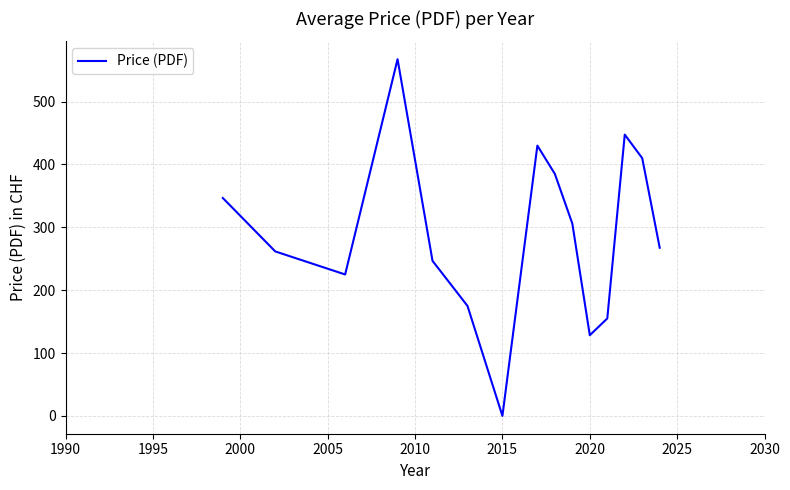

What is the sum of all values?

4351.8